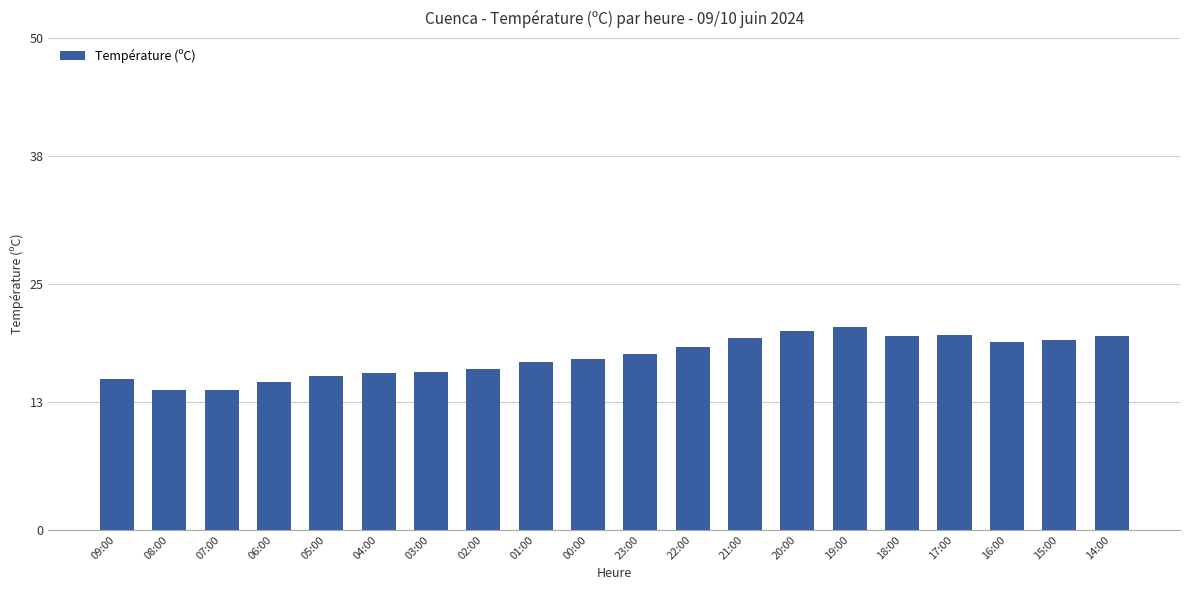

What is the value of the 8th bar from the left?

16.3